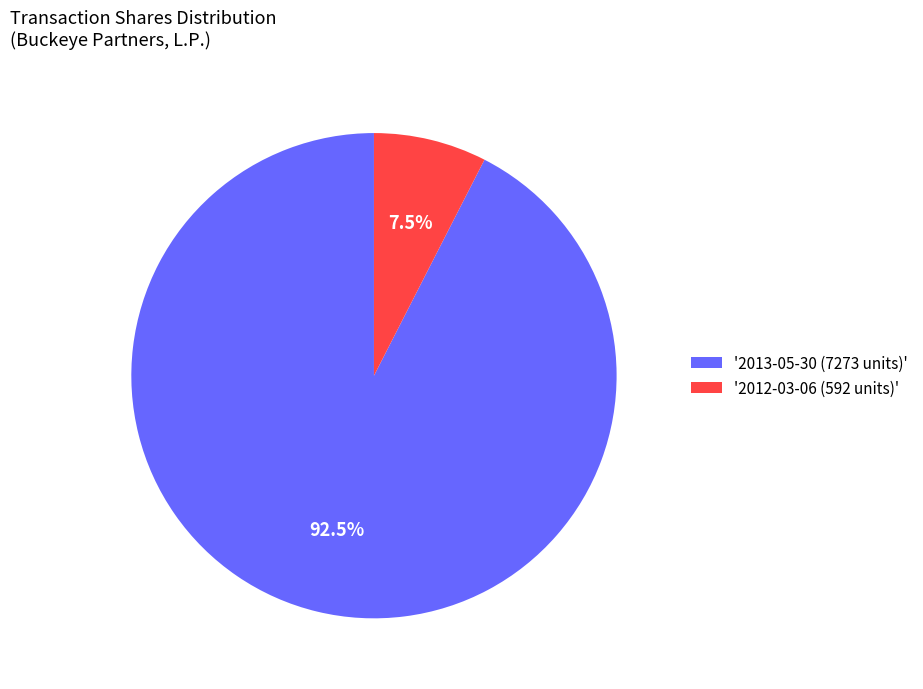

How many segments does this pie chart have?

2